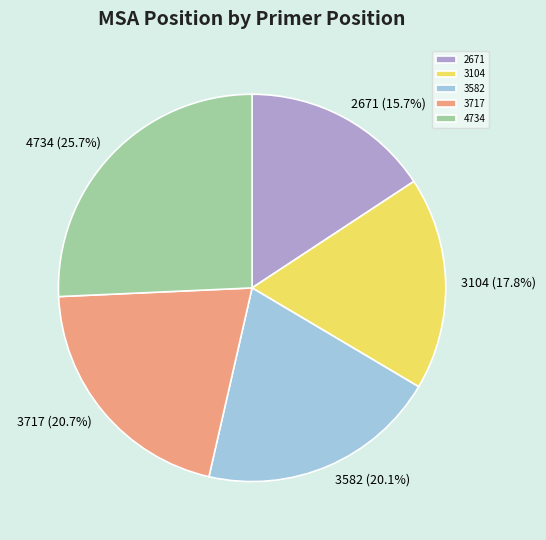

Do 2671 and 3582 together represent more than half of the pie?

No